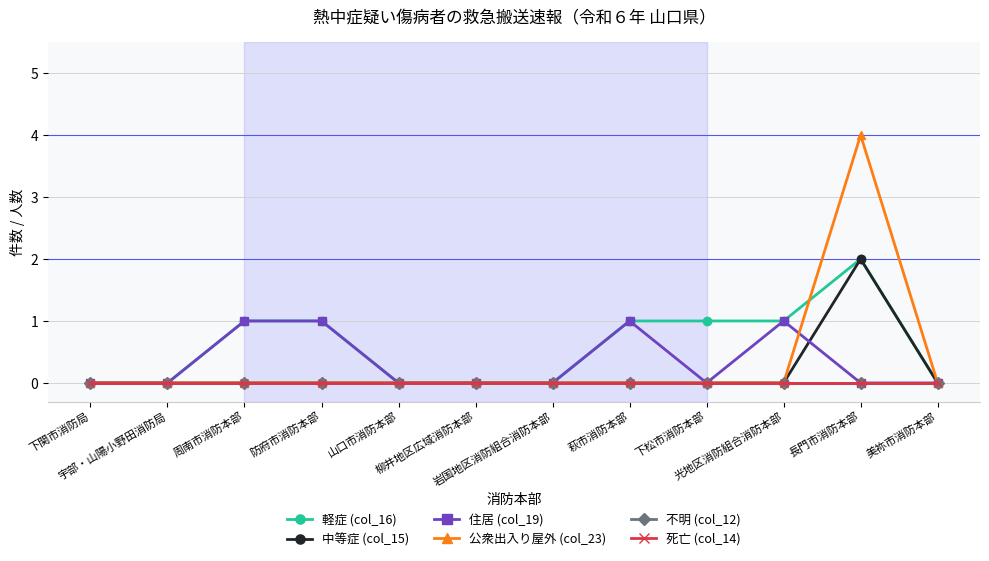

True or false: 不明 (col_12) and 公衆出入り屋外 (col_23) cross at least once.

False